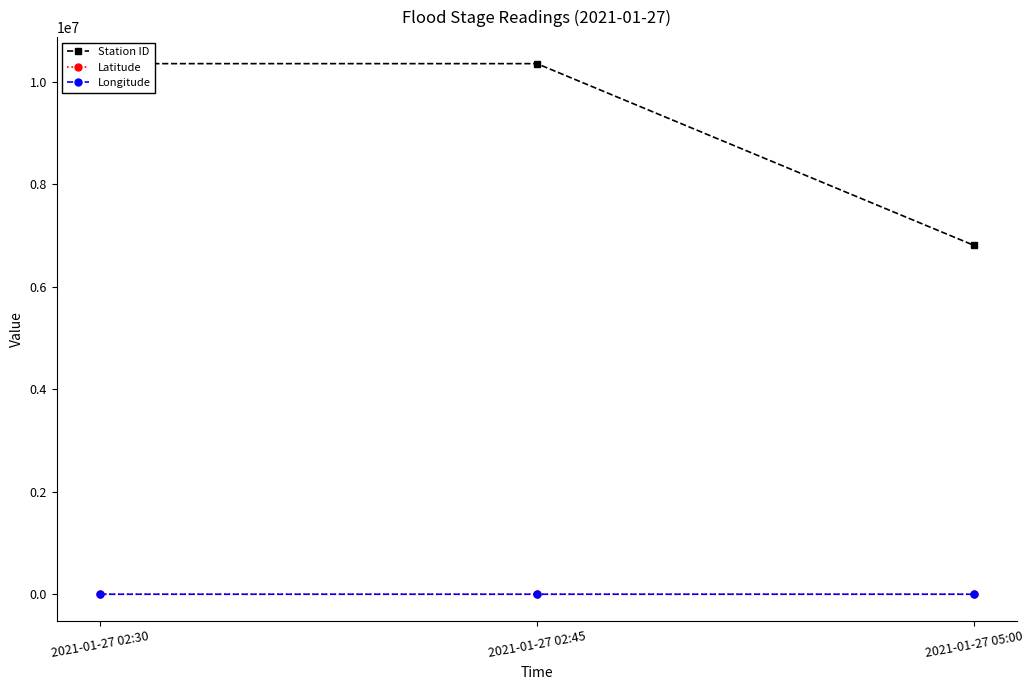

What is the label of the 3rd point from the right?

2021-01-27 02:30